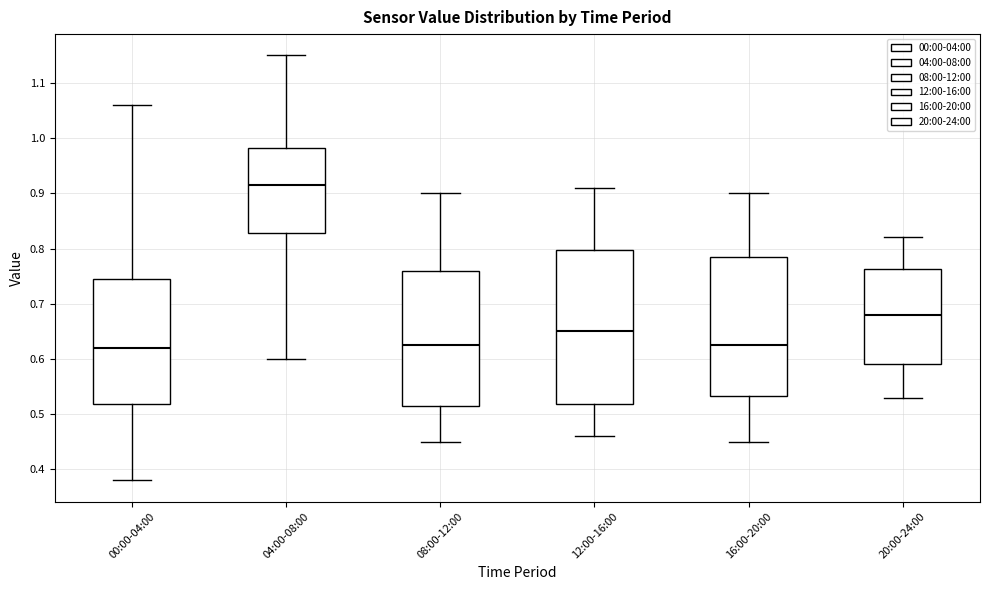

Reading left to right, transcribe this box plot: for each box, give where its median line is, the range the box spans, and where its two whiskers end, as read against the y-axis. The values are not printed on the chart, so give them approximately, as read against the axis.

00:00-04:00: median 0.62, box 0.52 to 0.75, whiskers 0.38 to 1.06
04:00-08:00: median 0.92, box 0.83 to 0.98, whiskers 0.60 to 1.15
08:00-12:00: median 0.63, box 0.52 to 0.76, whiskers 0.45 to 0.90
12:00-16:00: median 0.65, box 0.52 to 0.80, whiskers 0.46 to 0.91
16:00-20:00: median 0.63, box 0.53 to 0.79, whiskers 0.45 to 0.90
20:00-24:00: median 0.68, box 0.59 to 0.76, whiskers 0.53 to 0.82